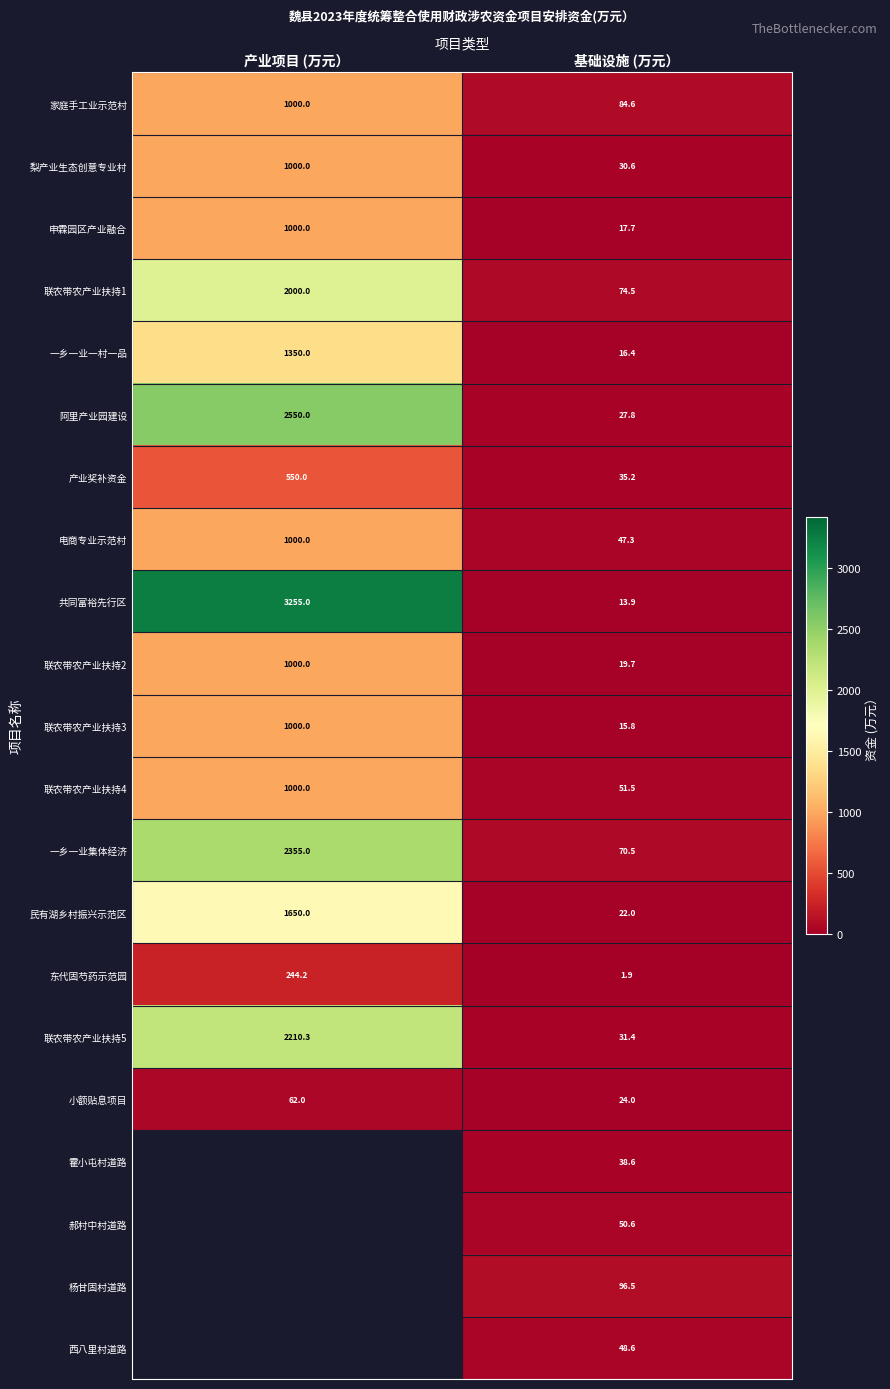

List the labels in order of 联农带农产业扶持2 value, smallest first.

基础设施 (万元）, 产业项目 (万元）